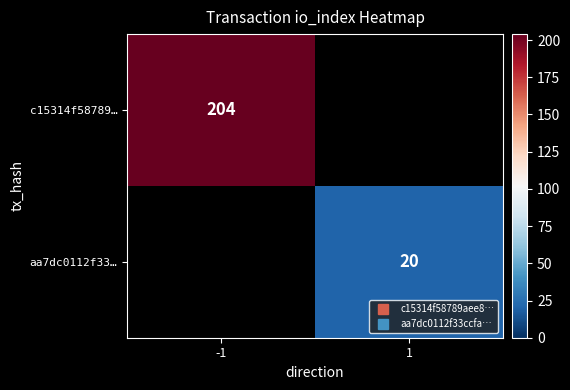

Which label corresponds to the smallest value in the chart?

1